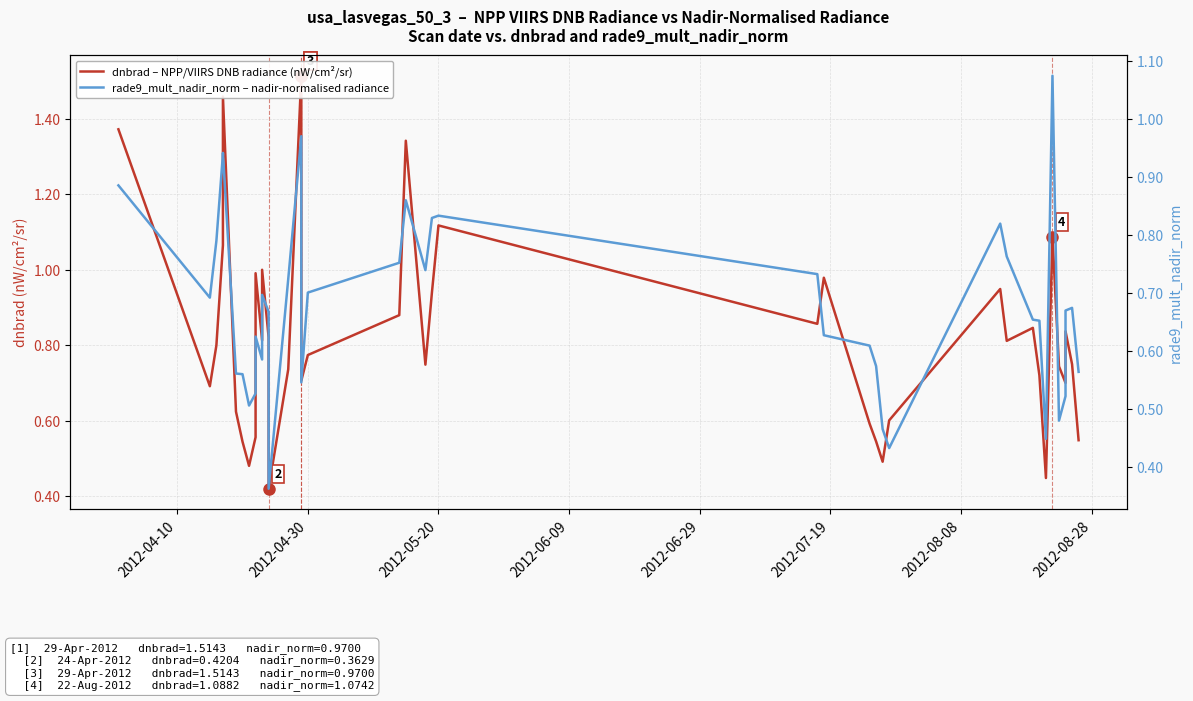

After their last crossing, which series has the higher values: rade9_mult_nadir_norm – nadir-normalised radiance or dnbrad – NPP/VIIRS DNB radiance (nW/cm²/sr)?

rade9_mult_nadir_norm – nadir-normalised radiance